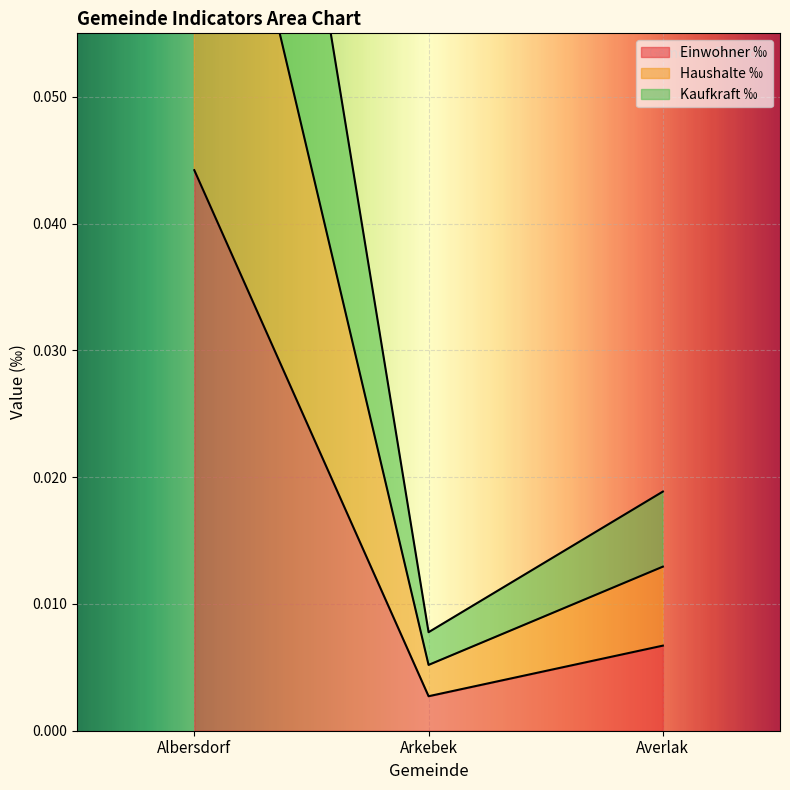

At how many categories does at least one series exceed 0?

3